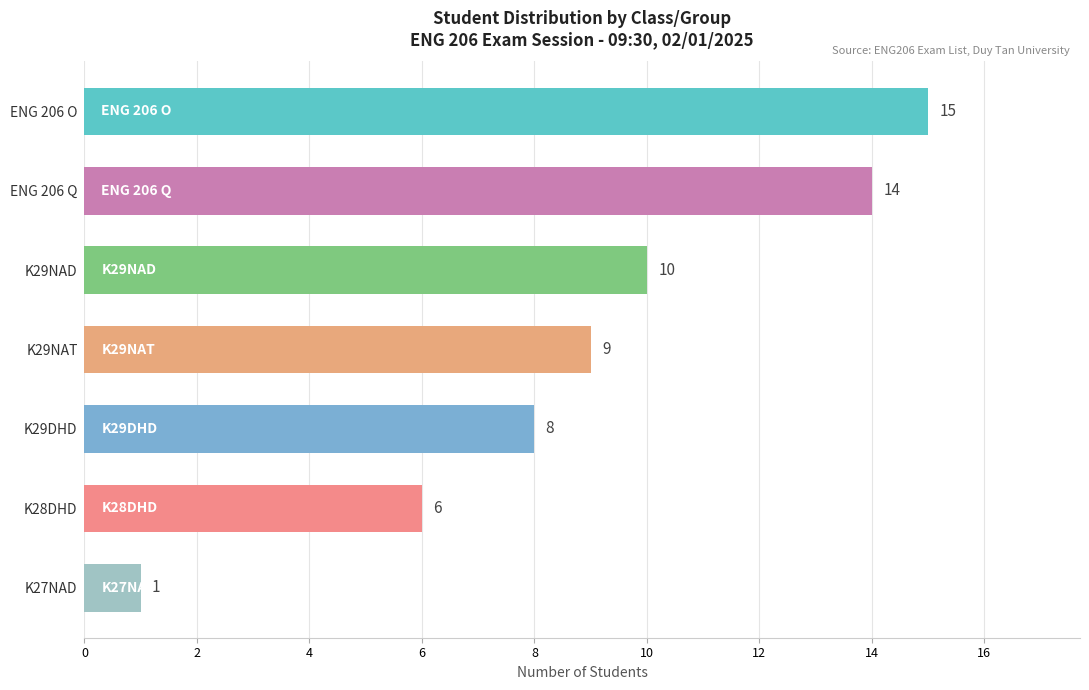

Count the number of categories in the chart.

7